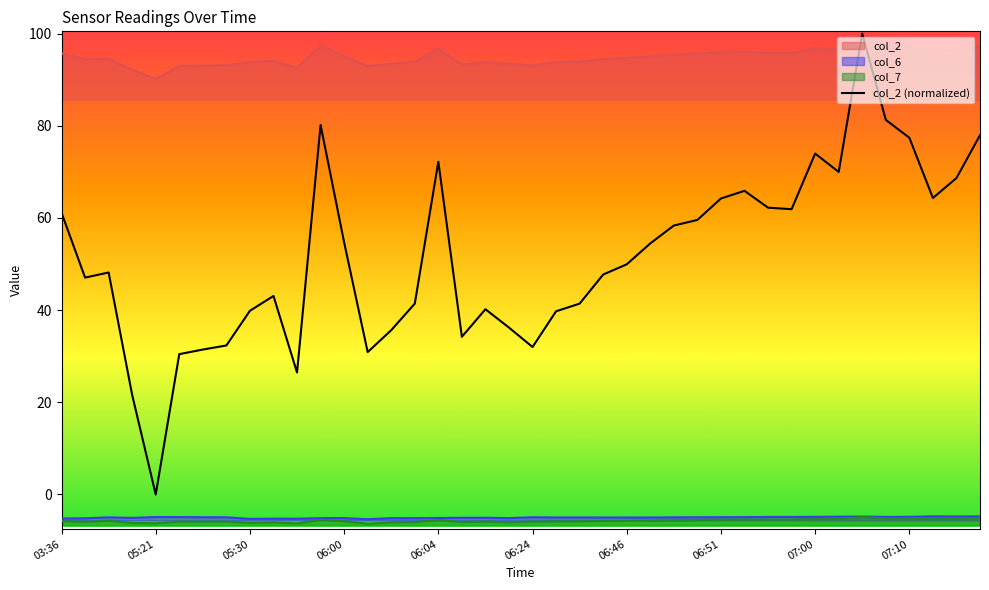

The value at 18 is 27.0. True or false?

False